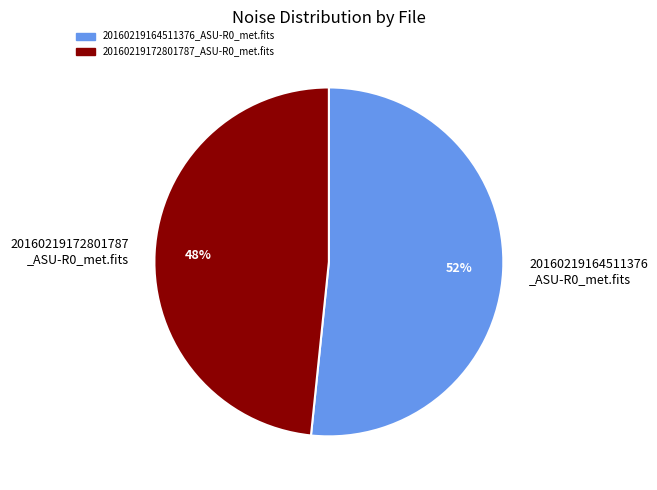

Which category has the smallest portion of the pie?

20160219172801787 _ASU-R0_met.fits